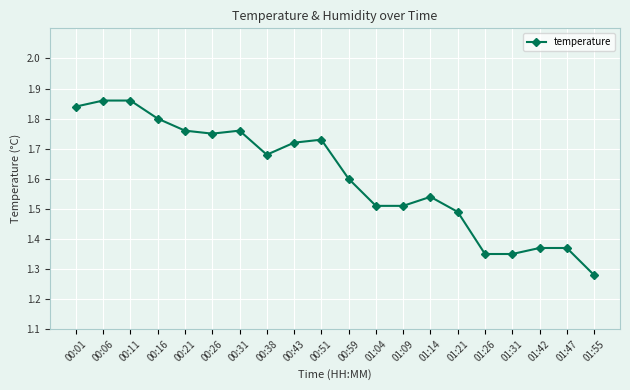

How many lines are shown in the chart?

1